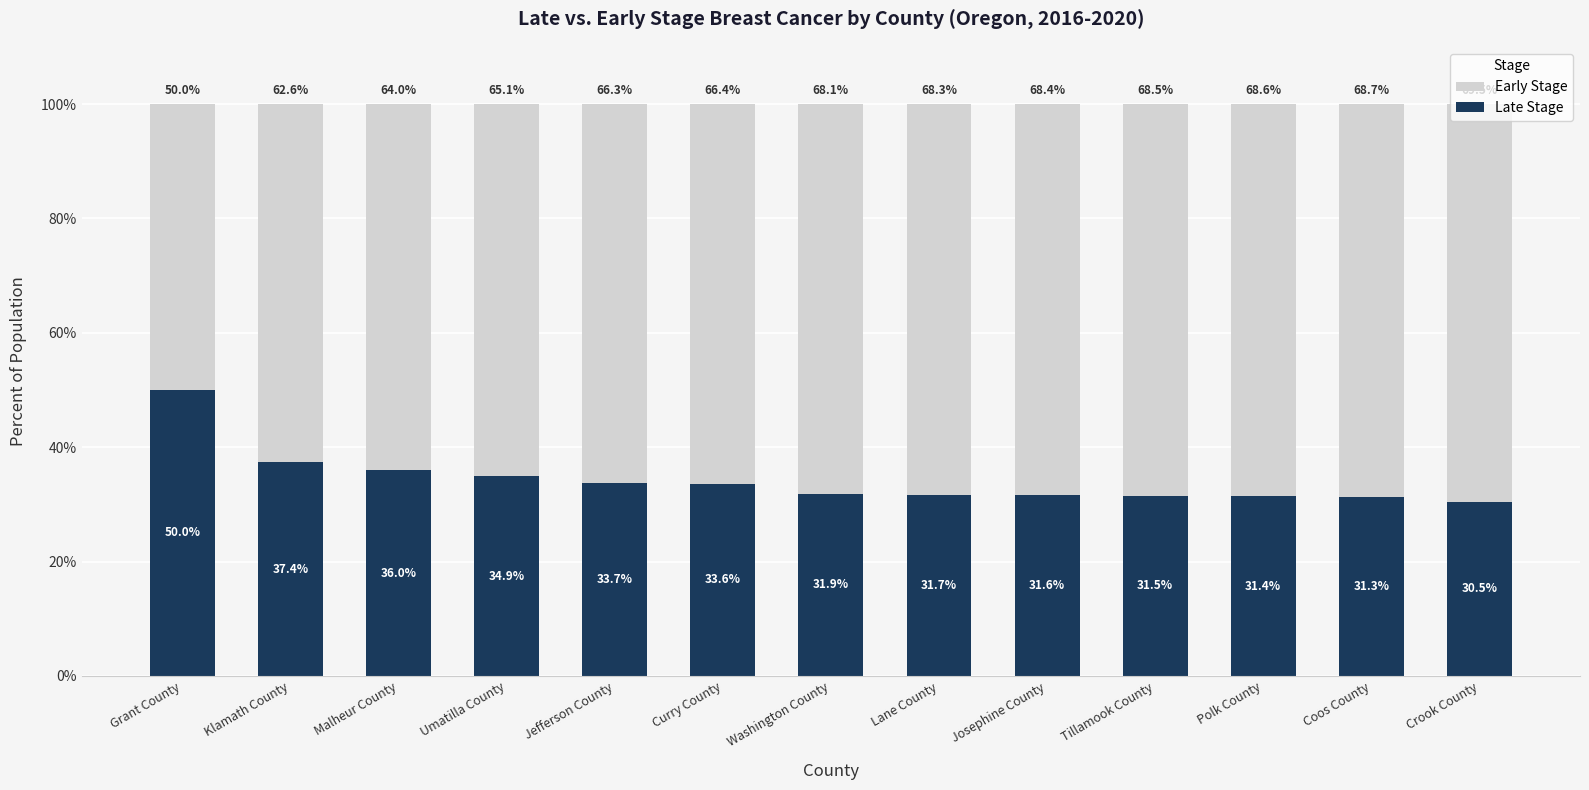

What is the average value of the Late Stage series?

34.3